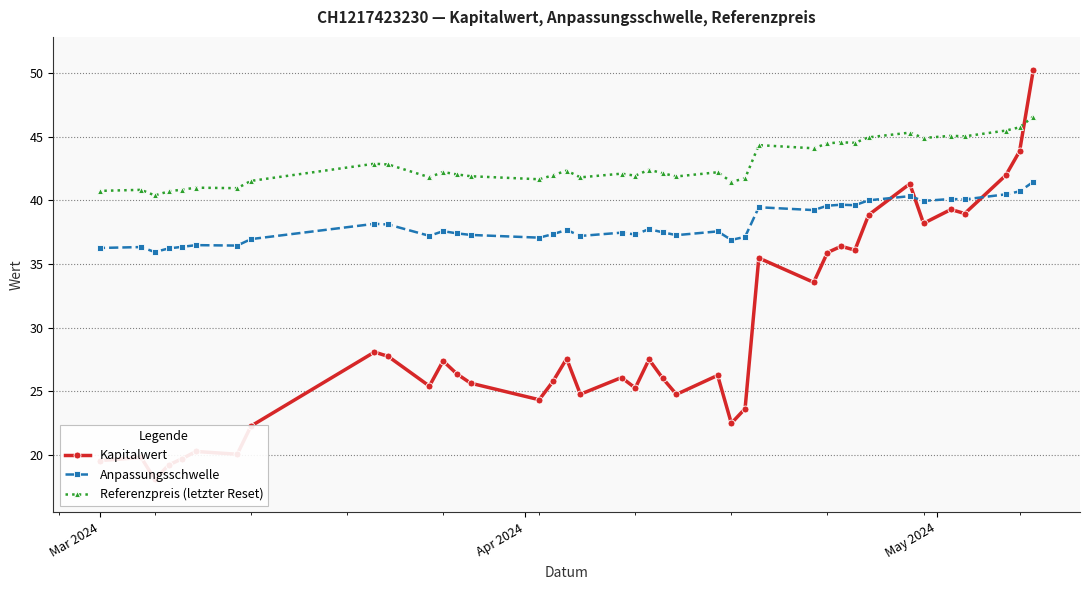

What is the maximum value for Anpassungsschwelle?

41.4